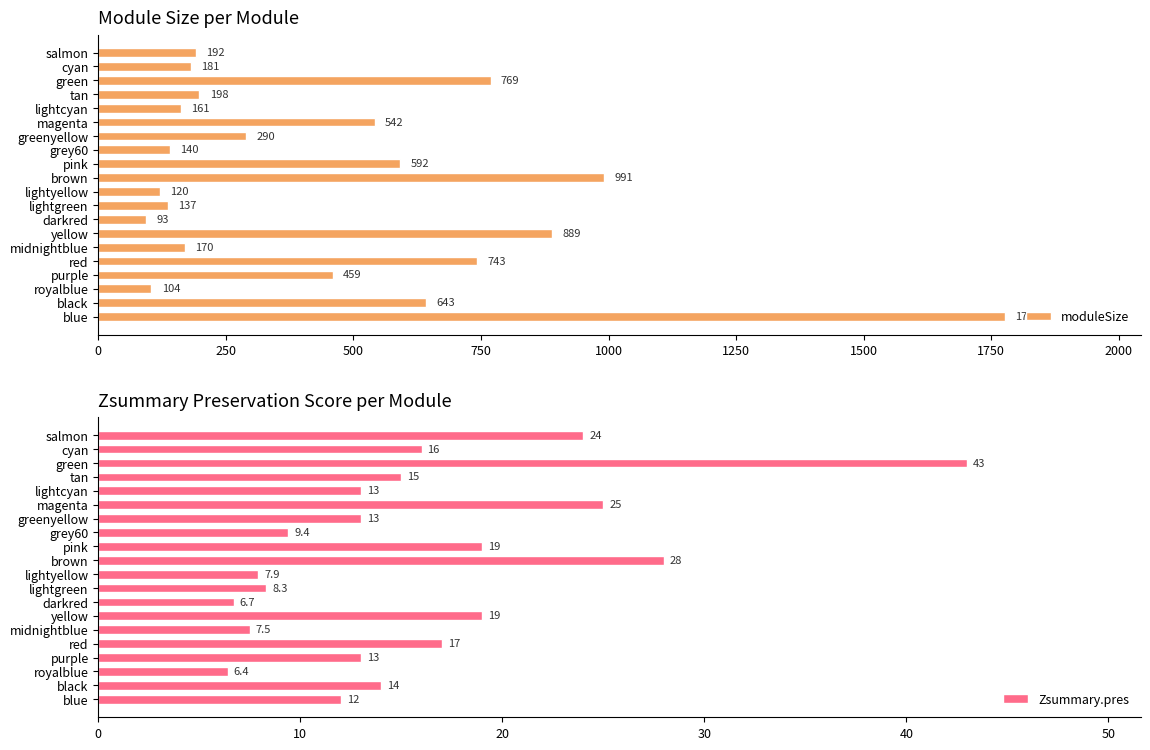

At which label is moduleSize closest to 934?

yellow